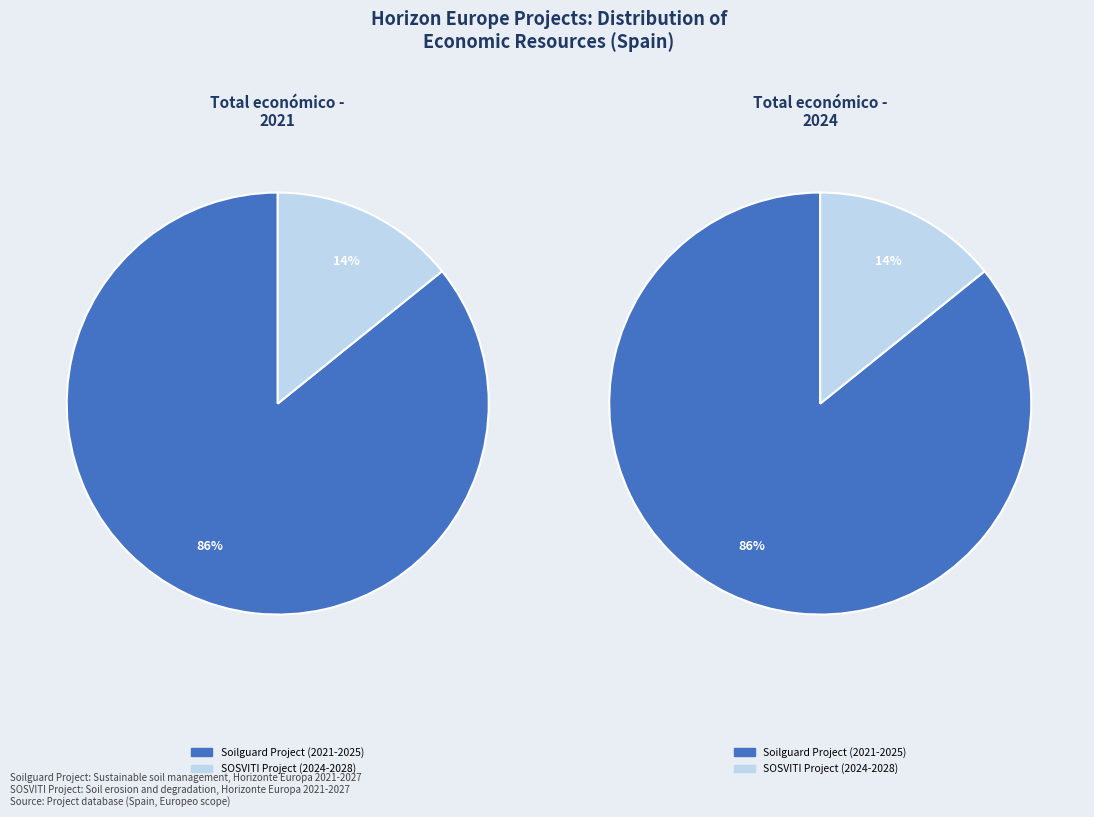

How many slices are in this pie chart?

2